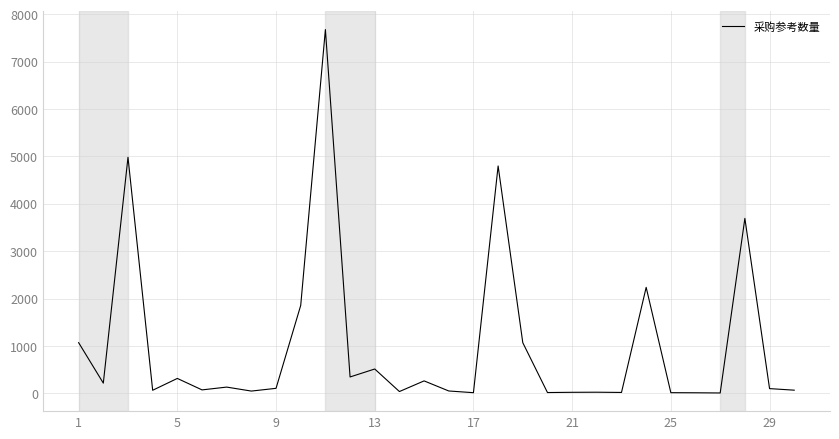

What is the difference between the maximum and minimum values?

7673